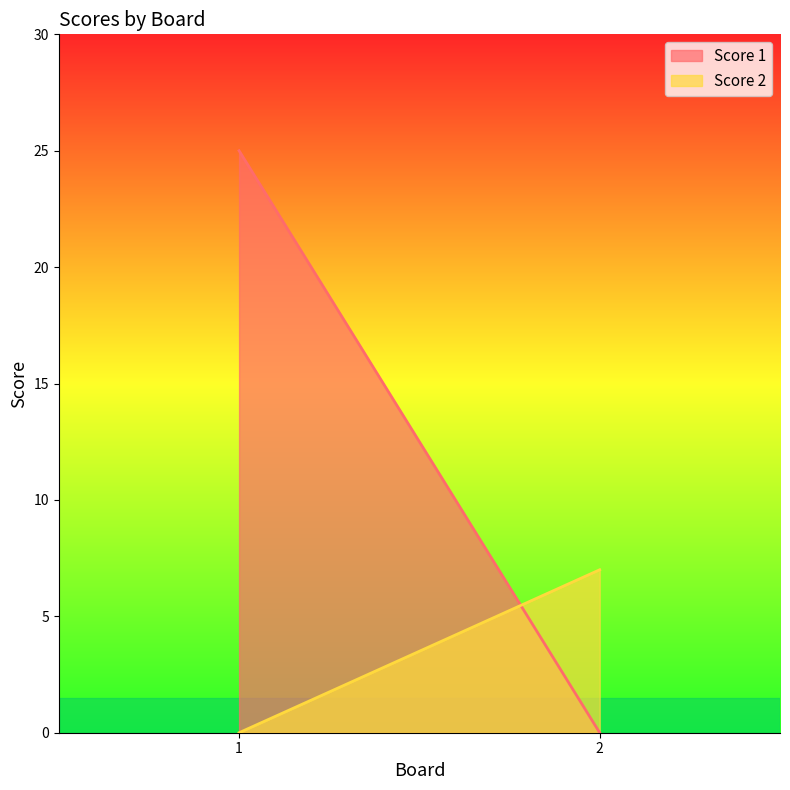

What are all the series names shown in the legend?

Score 1, Score 2